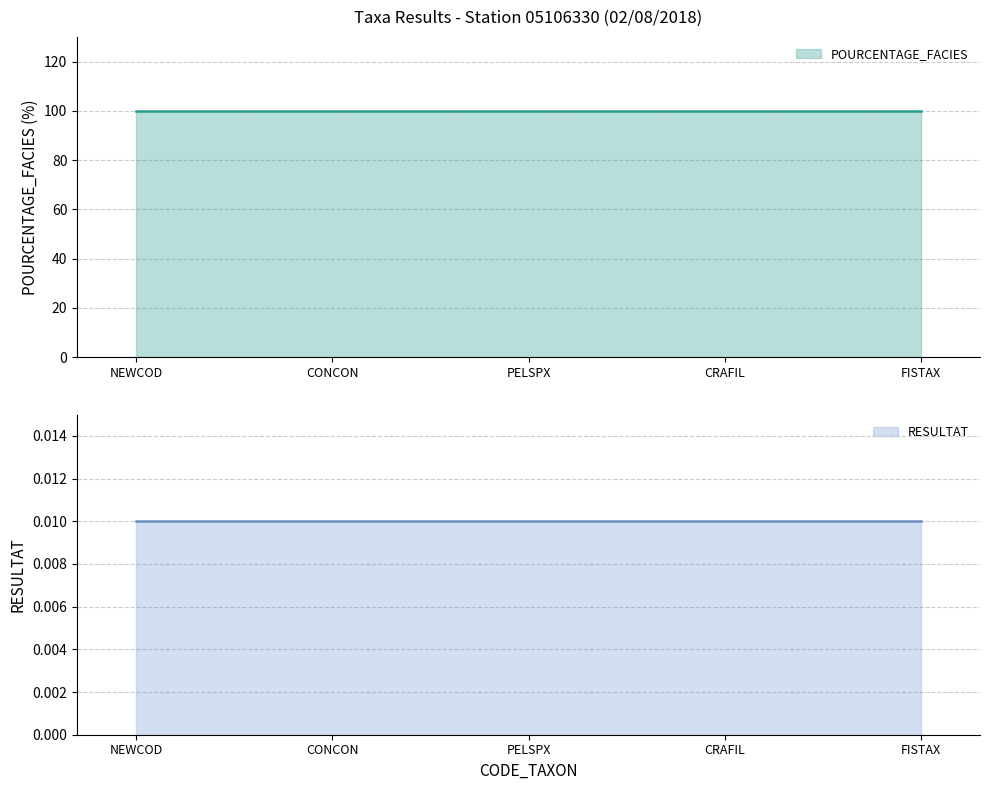

What is the spread (max minus min) of values at PELSPX?

100.0